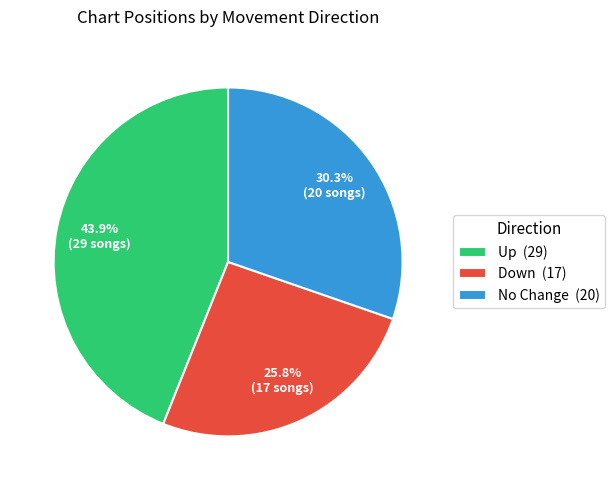

Rank the categories by value from highest to lowest.

Up (29), No Change (20), Down (17)